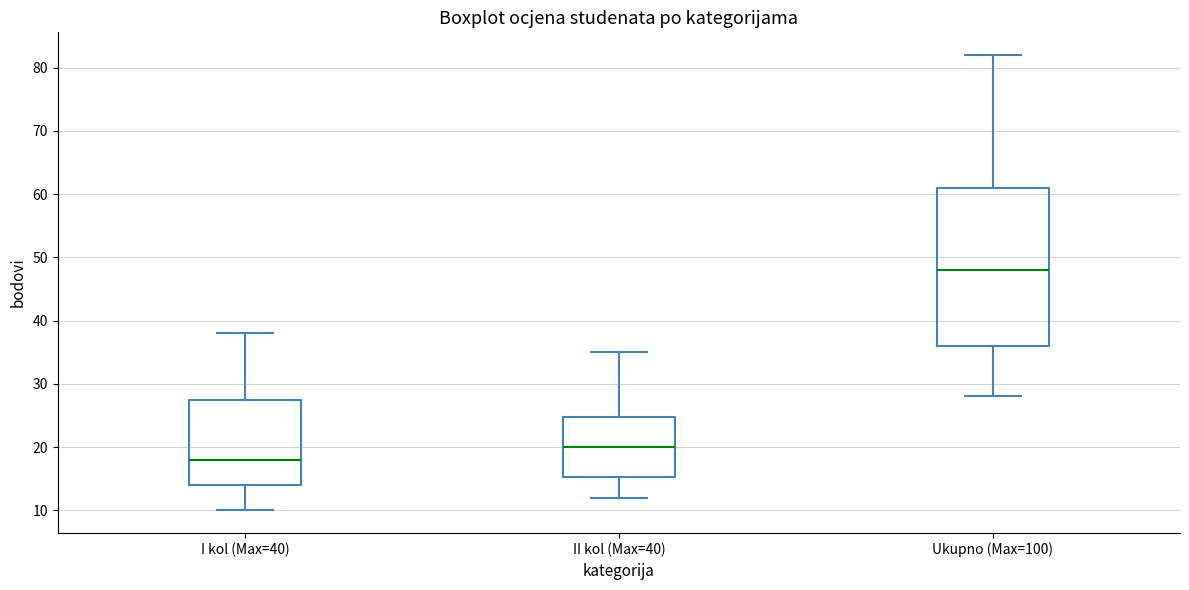

Reading left to right, transcribe this box plot: for each box, give where its median line is, the range the box spans, and where its two whiskers end, as read against the y-axis. The values are not printed on the chart, so give them approximately, as read against the axis.

I kol (Max=40): median 18, box 14 to 28, whiskers 10 to 38
II kol (Max=40): median 20, box 15 to 25, whiskers 12 to 35
Ukupno (Max=100): median 48, box 36 to 61, whiskers 28 to 82